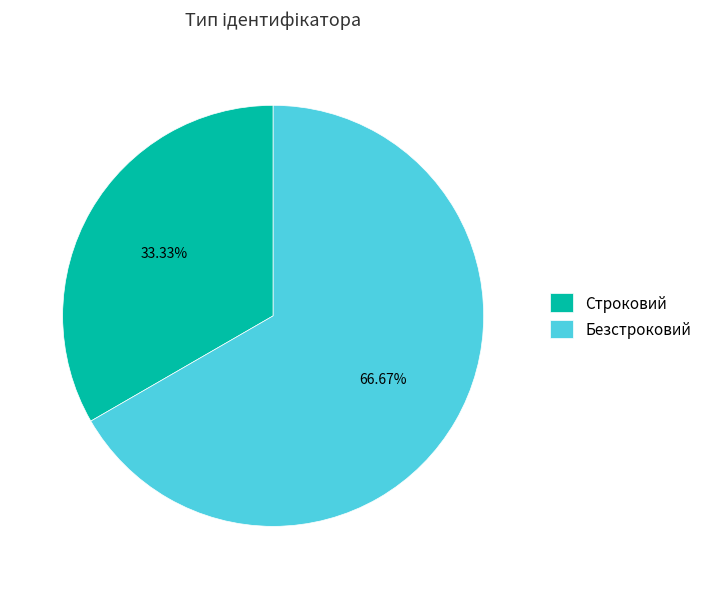

Is it true that Безстроковий is 76% of the pie?

False